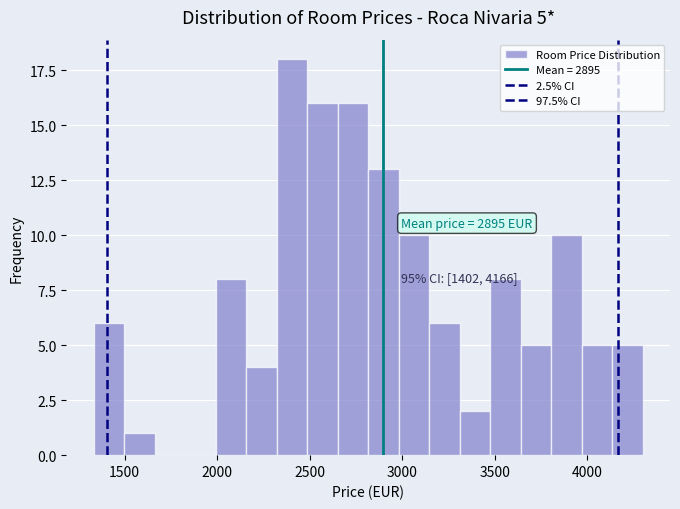

Around what value on the x-axis is the tallest bar? Give the approximate position of its centre, as read against the axis.

2400